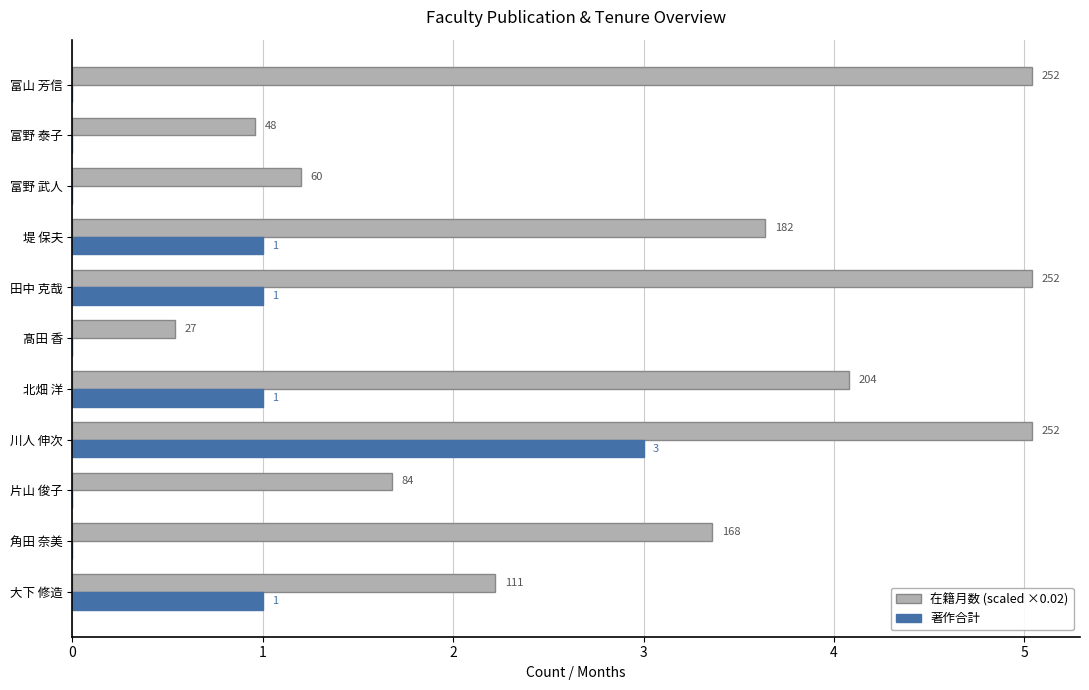

What are all the series names shown in the legend?

在籍月数 (scaled ×0.02), 著作合計